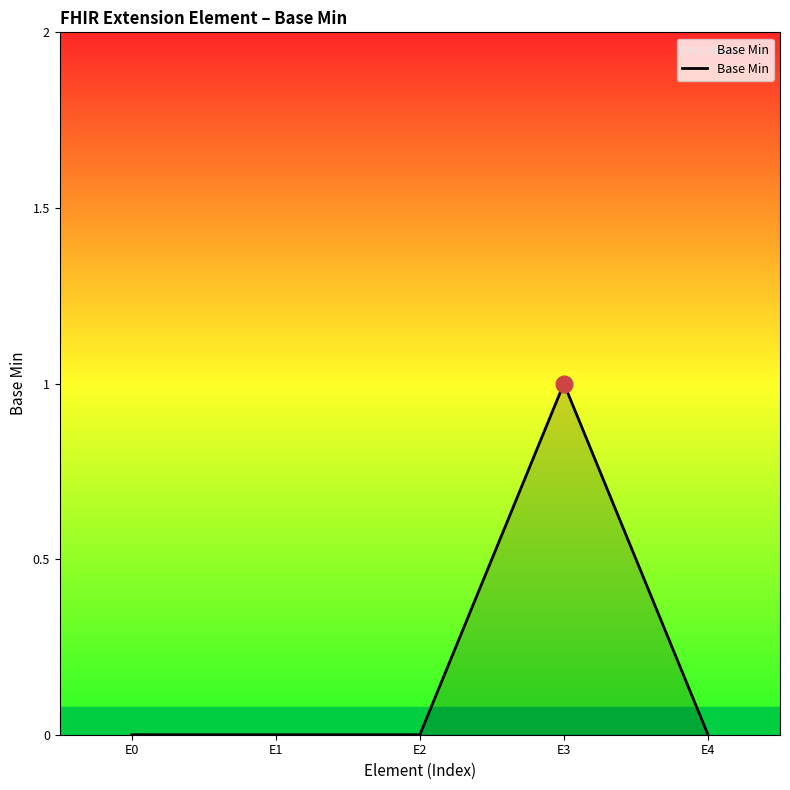

True or false: the data shows 0 at E4.

True